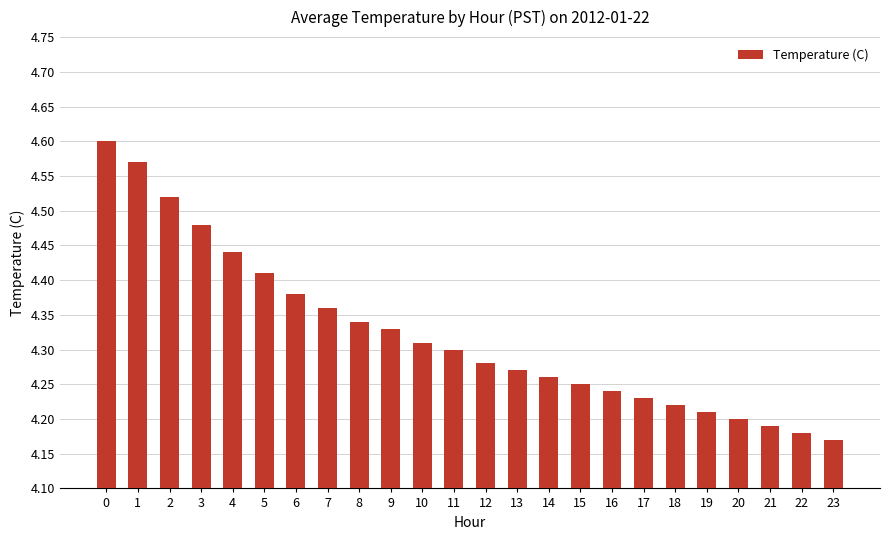

At which category does the chart reach its minimum across all series?

23